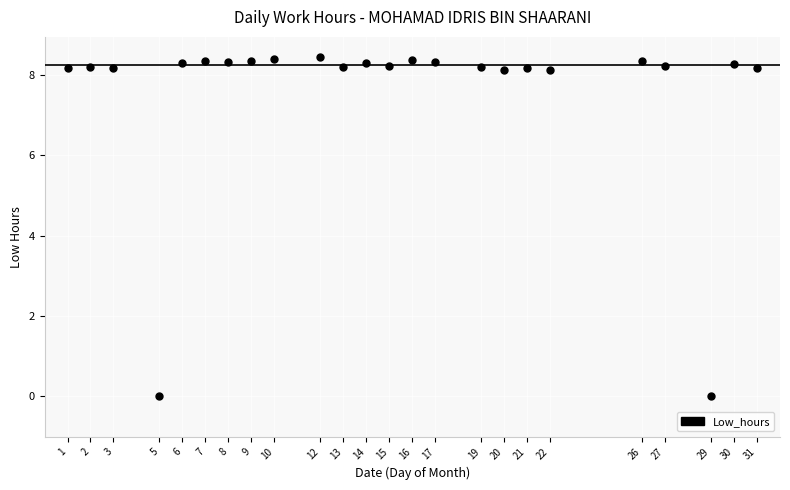

What is the range of X values (max minus min)?

30.0